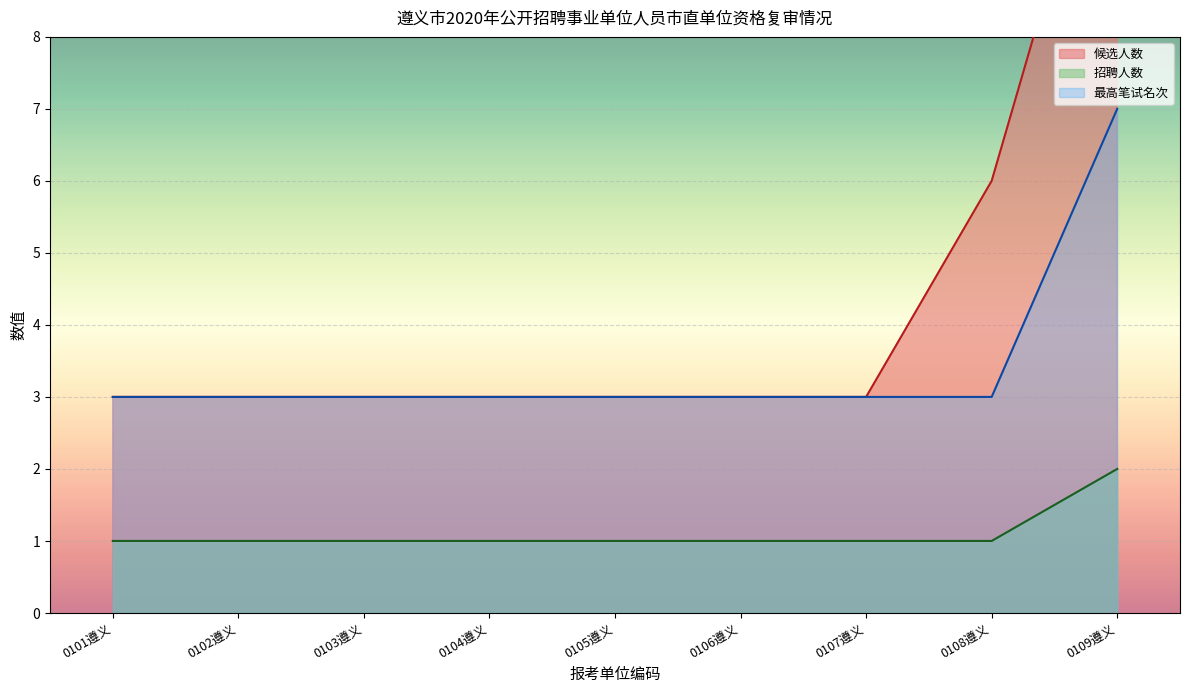

What is the difference between the maximum and second lowest values in the 招聘人数_line series?

1